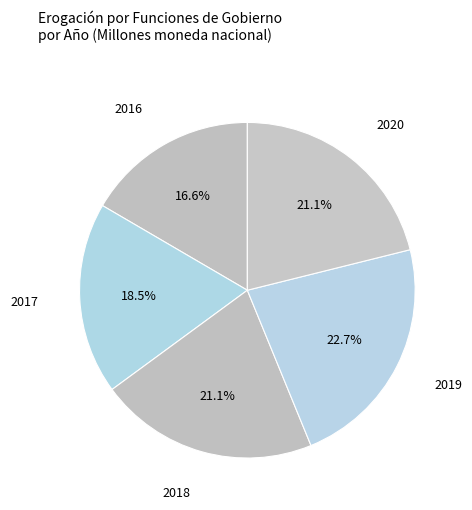

Which category has the smallest portion of the pie?

2016